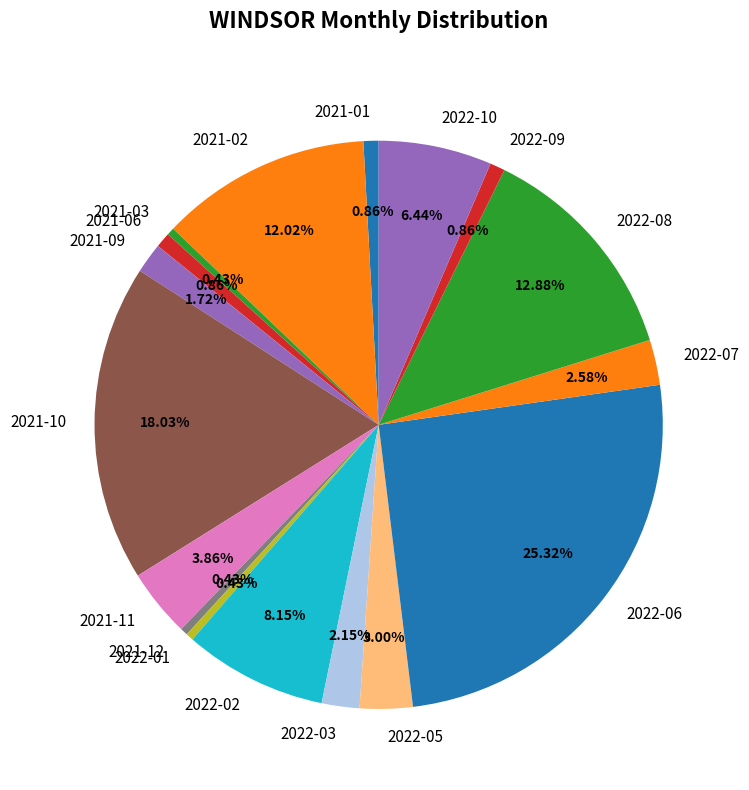

Between 2021-09 and 2022-06, which is larger?

2022-06